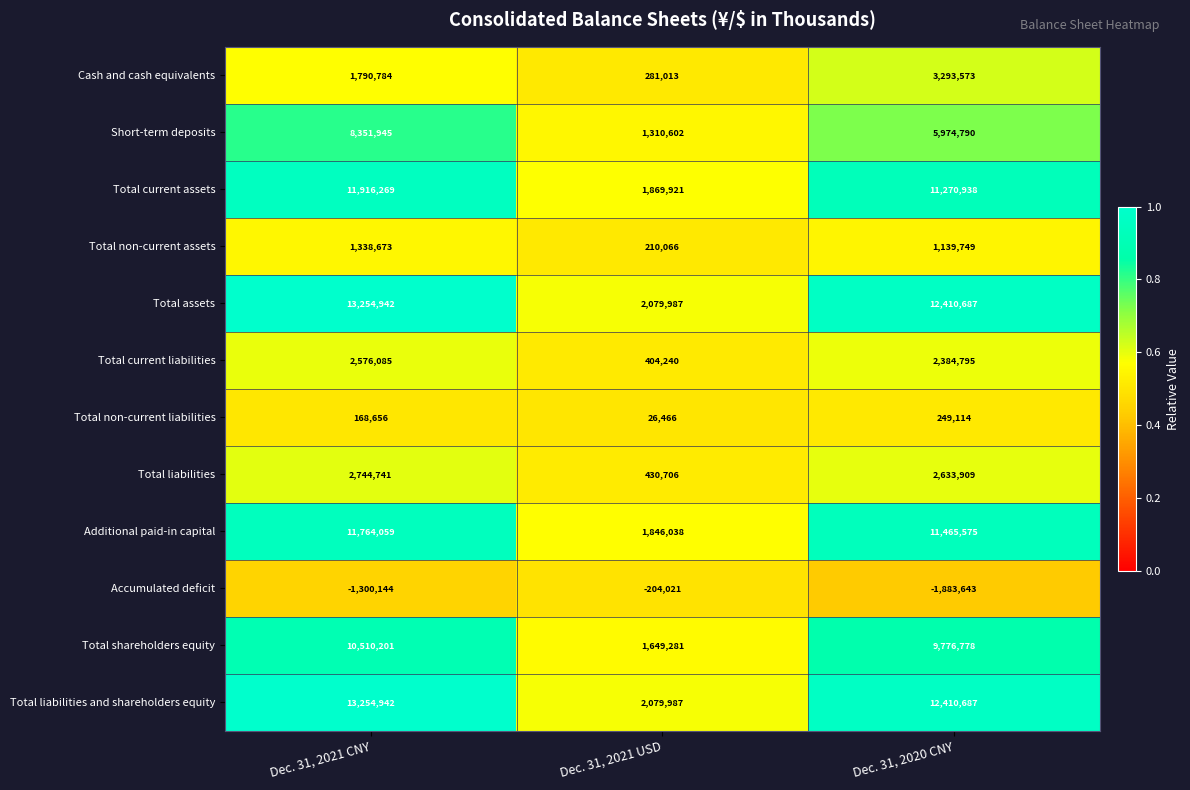

What is the difference between the Total shareholders equity values at Dec. 31, 2021 CNY and Dec. 31, 2020 CNY?

733423